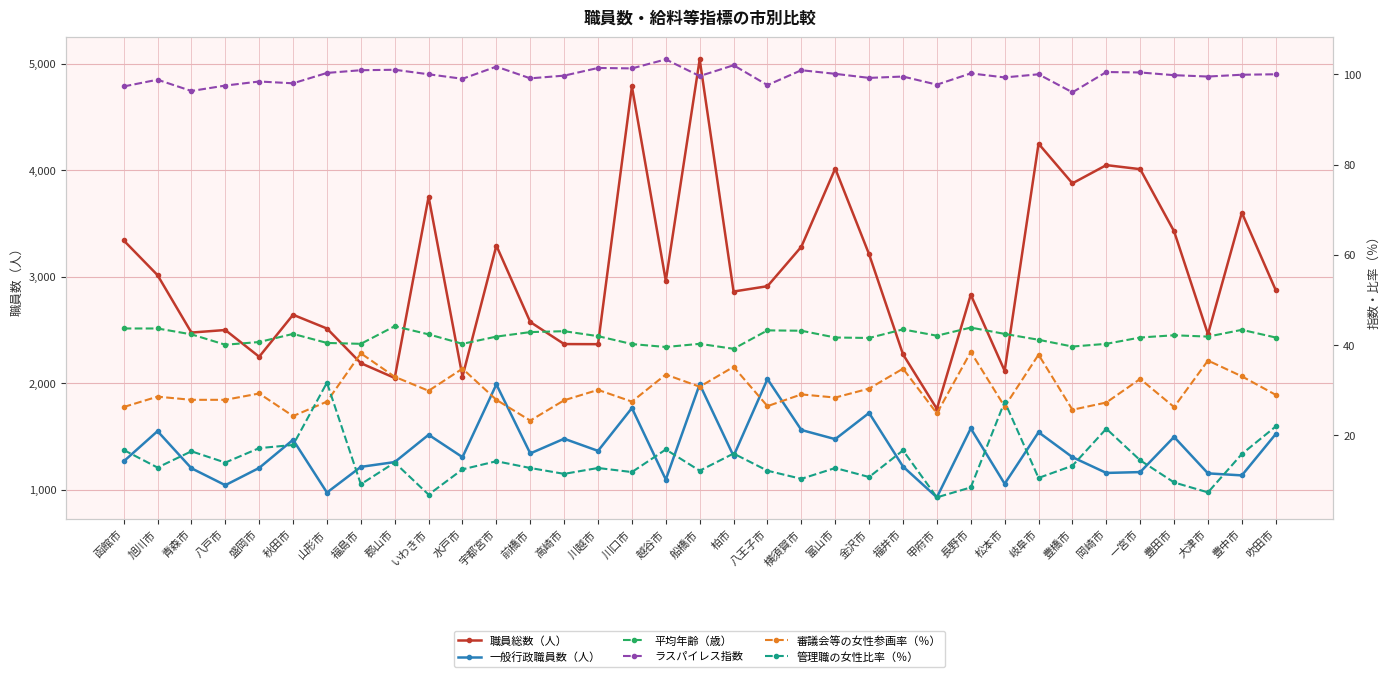

What position from the right is 前橋市?

23